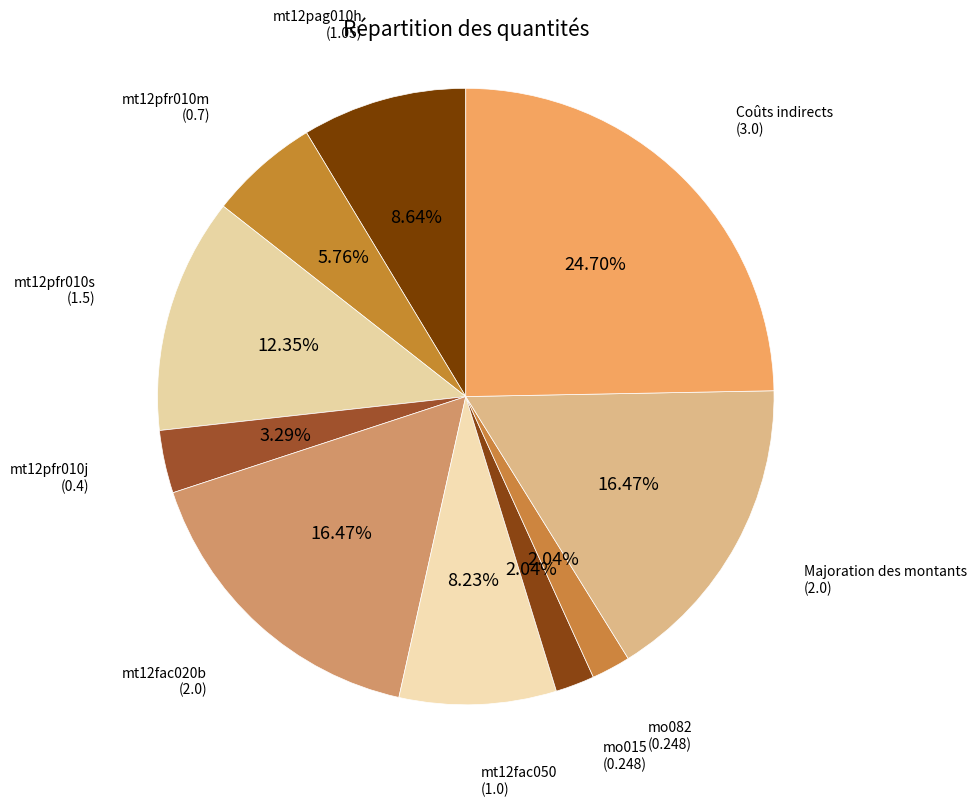

Which category has the biggest portion of the pie?

Coûts indirects